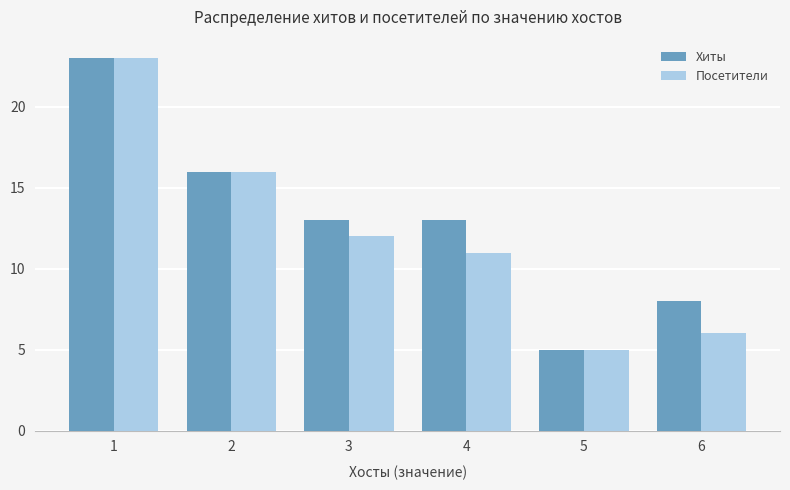

Reading left to right, extract all data points from this chart.

Хиты: 1=23	2=16	3=13	4=13	5=5	6=8
Посетители: 1=23	2=16	3=12	4=11	5=5	6=6